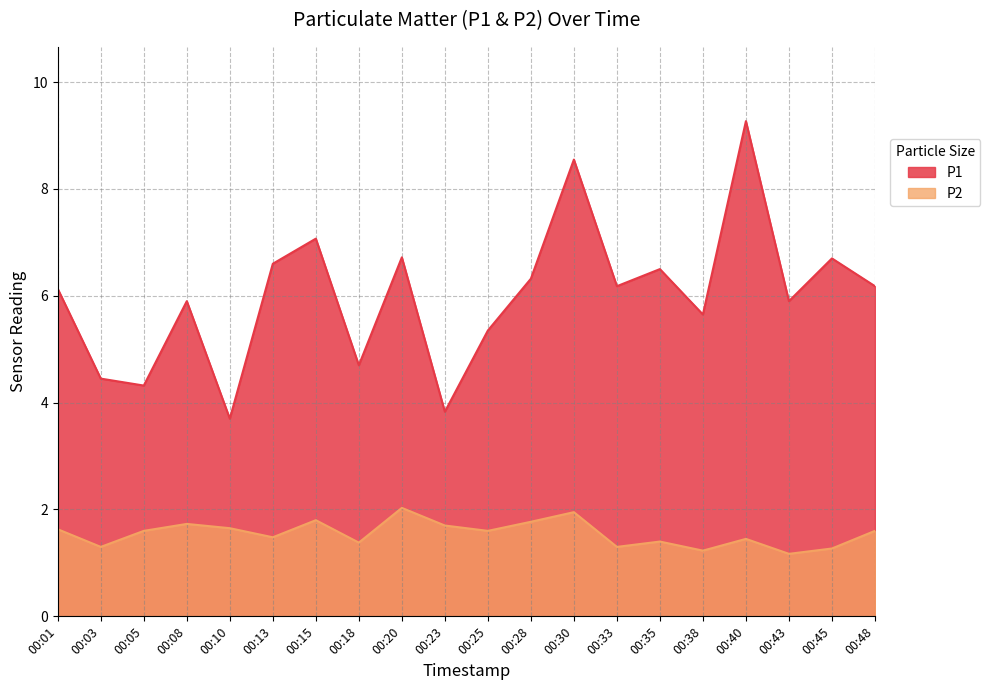

Rank the series by their maximum value, from lowest to highest.

P2, P1